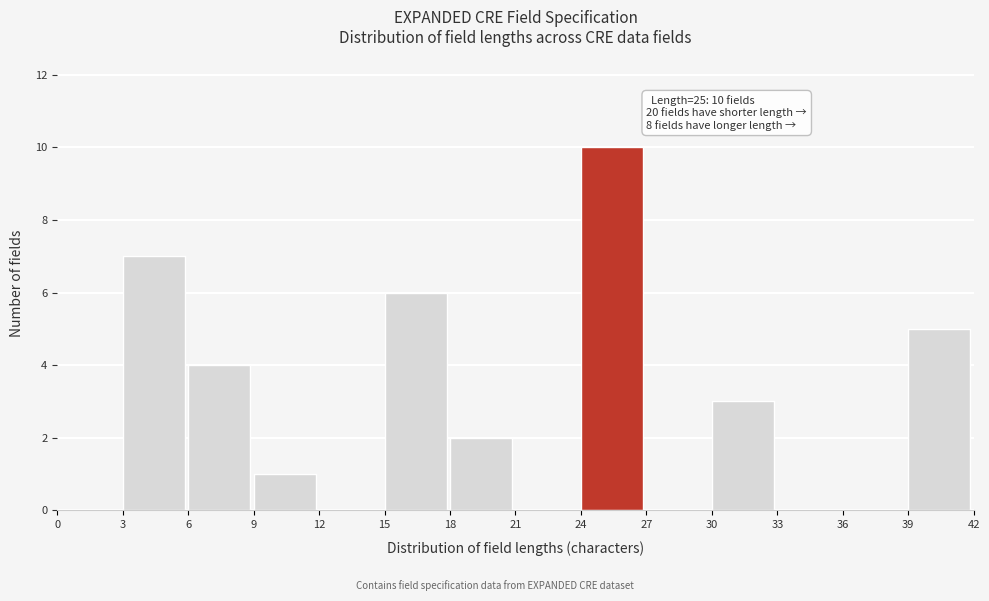

Over which range of the x-axis is the bar tallest?

24 to 27